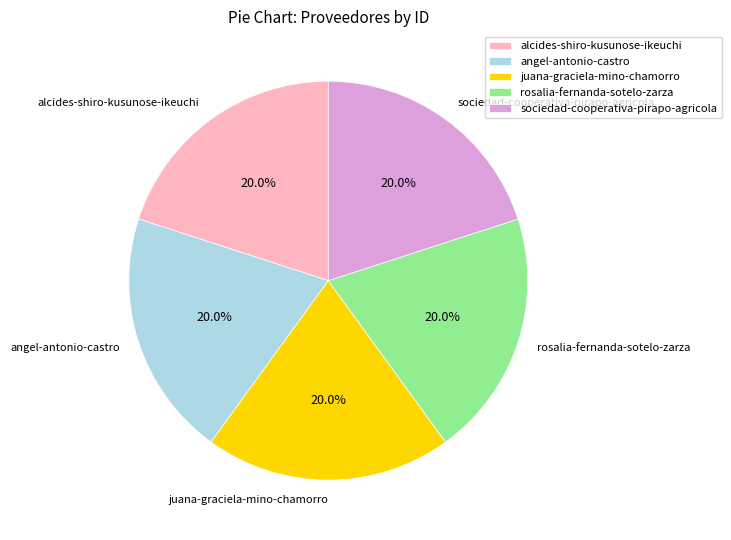

Count the number of slices in the pie.

5